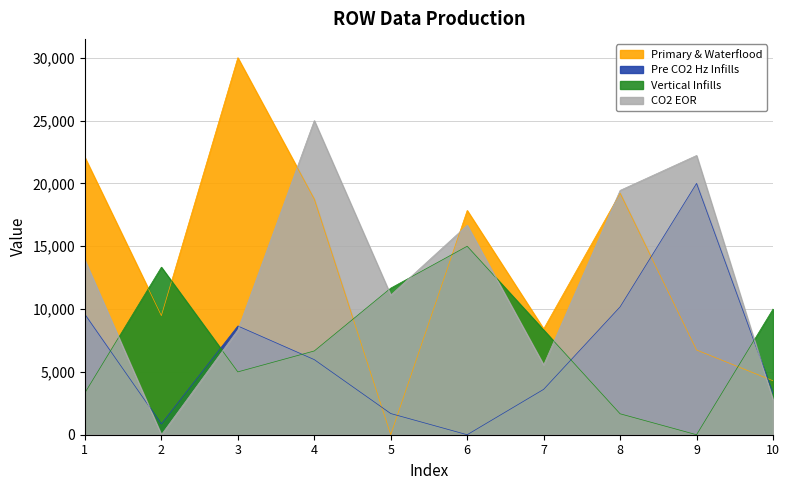

How many positive values does the Vertical Infills series have?

9